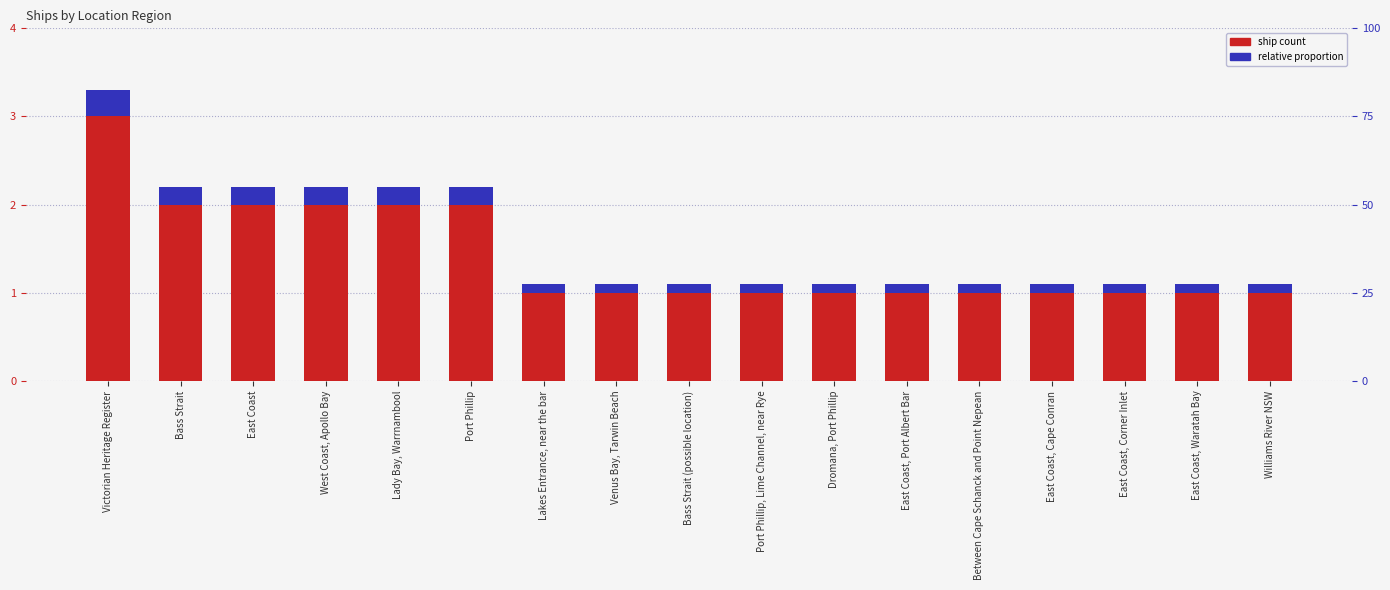

The value of relative proportion at Bass Strait is 0.2. True or false?

True